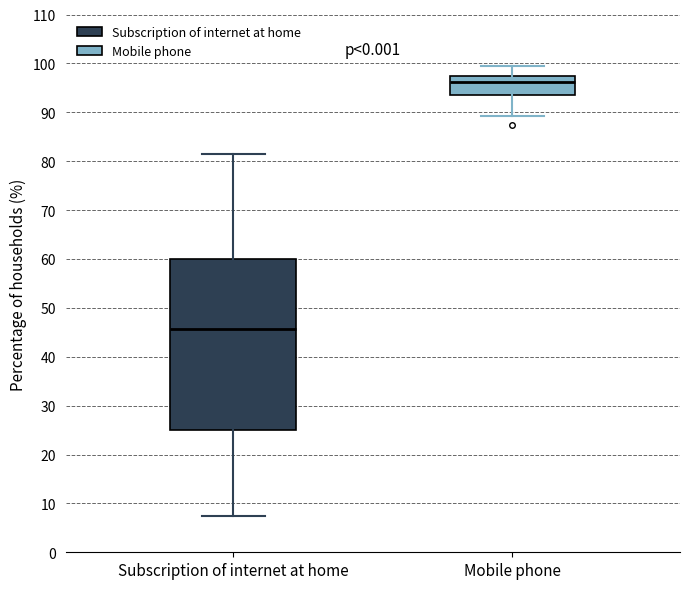

Which box's median line is the lowest?

Subscription of internet at home